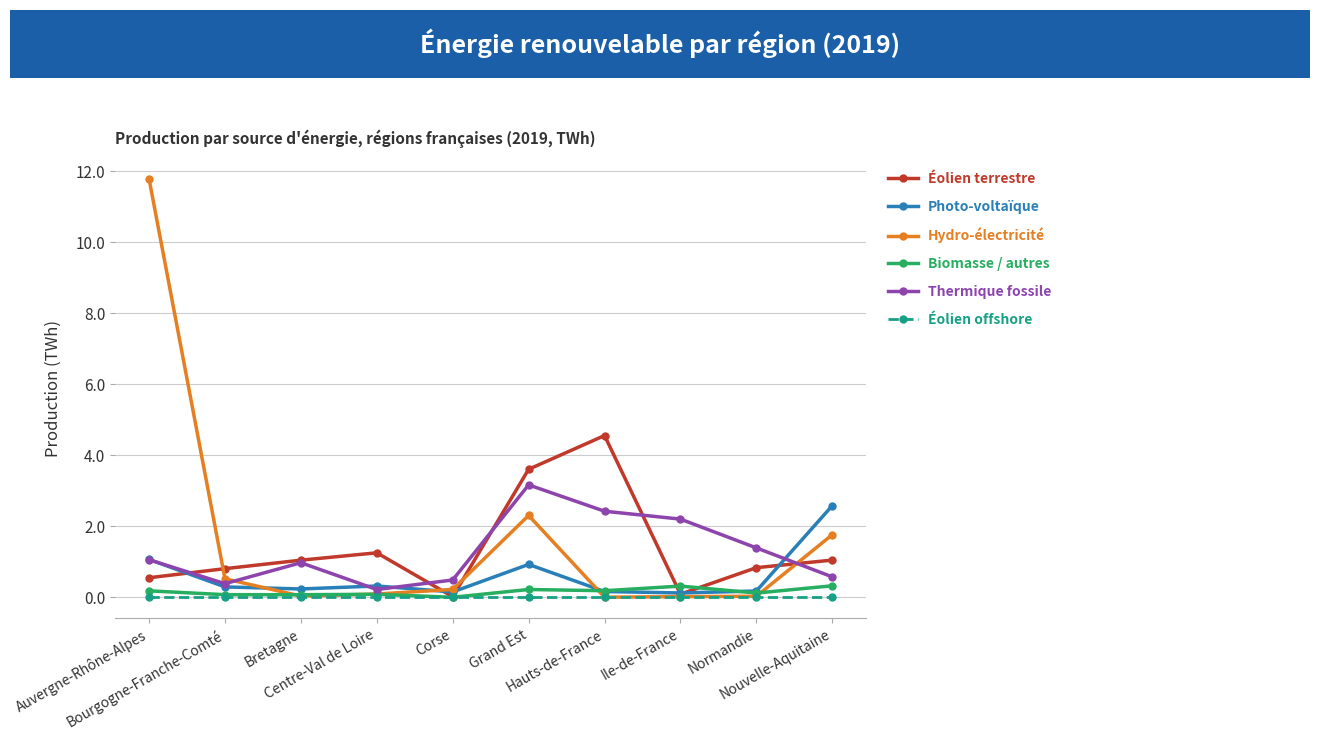

At which category is the sum across all series the highest?

Auvergne-Rhône-Alpes